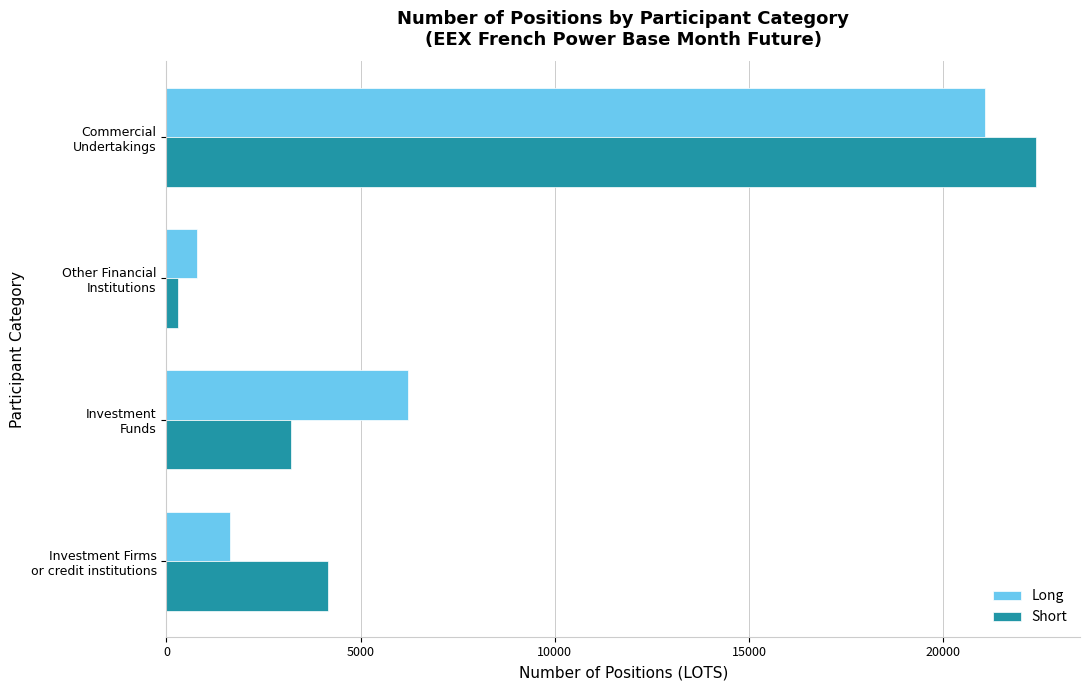

What is the maximum value for Long?

21083.0